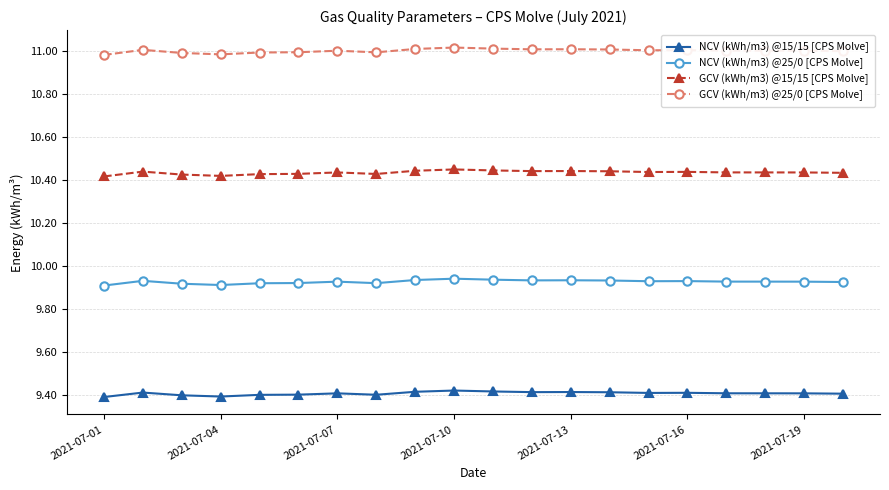

Which series has the largest range (max minus min)?

GCV (kWh/m3) @25/0 [CPS Molve]